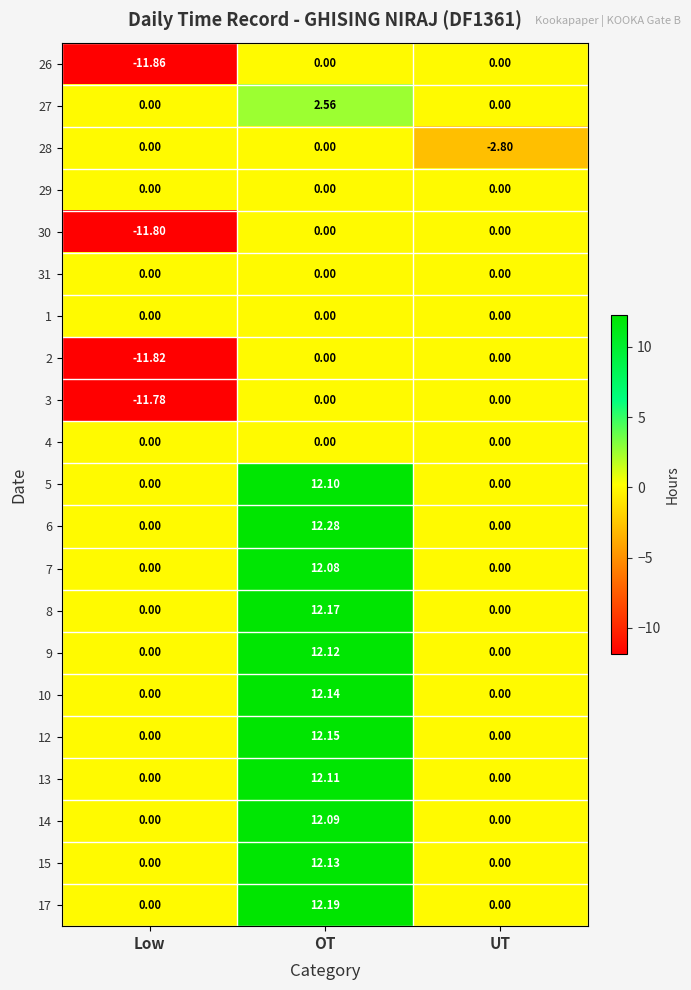

At which category is the sum across all series the highest?

OT